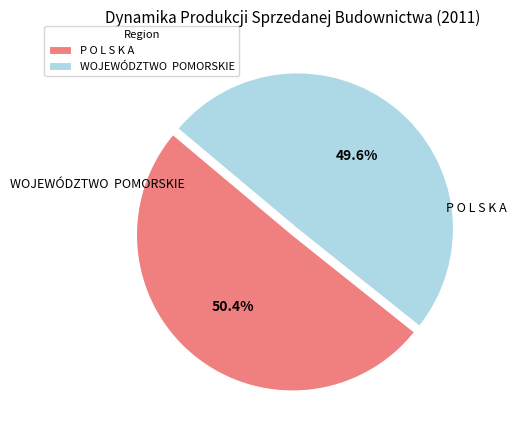

Does P O L S K A account for over 50% of the chart?

Yes